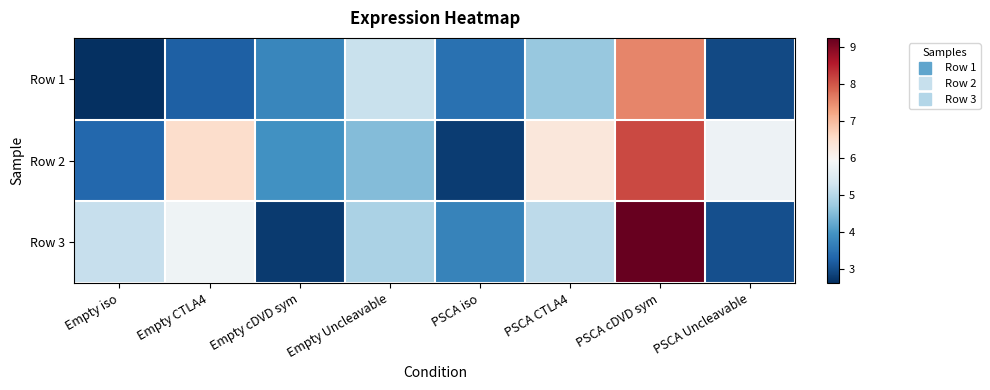

At which category is the sum across all series the highest?

PSCA cDVD sym